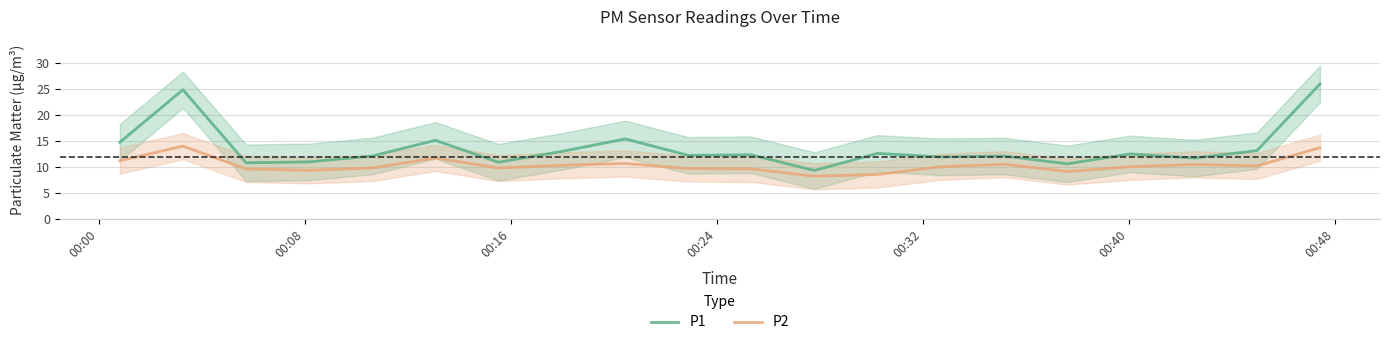

What is the highest value of the P2 series?

14.0